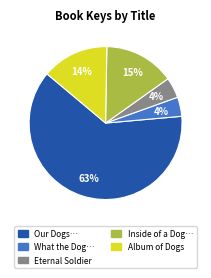

To the nearest percent, what is the average slice percentage?

20%